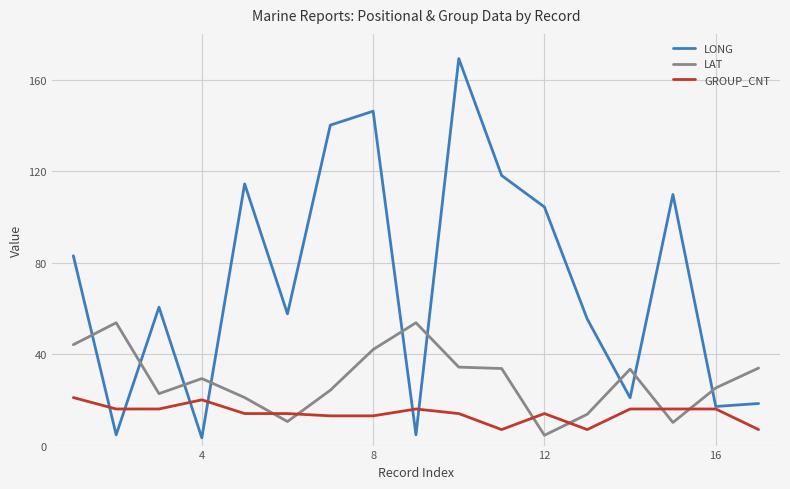

After their last crossing, which series has the higher values: LONG or LAT?

LAT